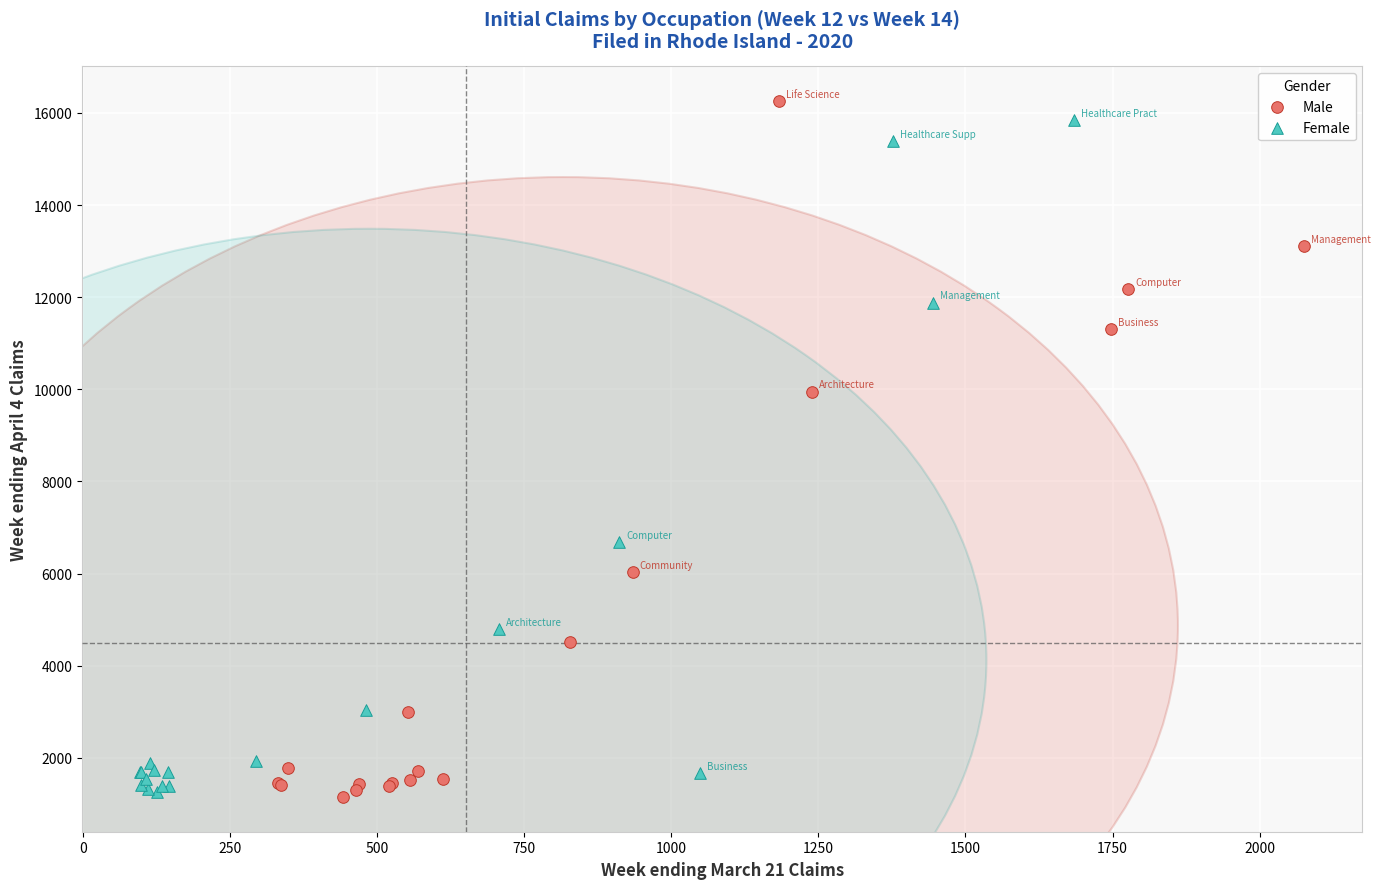

Which series has the widest spread of Y values?

Male